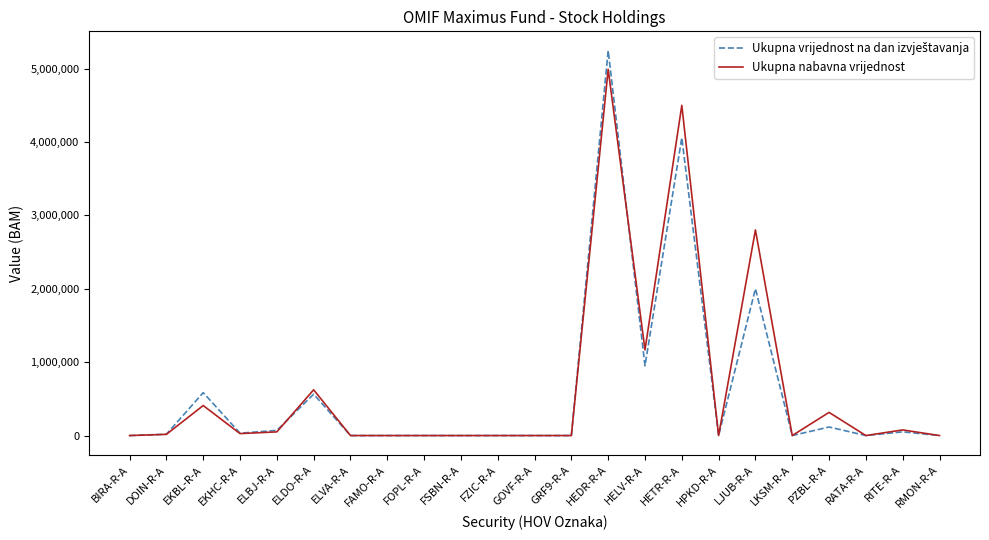

At which category is the sum across all series the highest?

HEDR-R-A